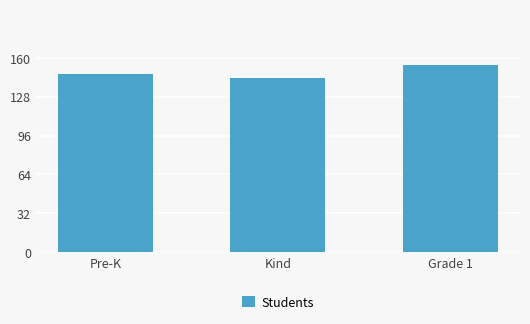

Is it true that the value at Grade 1 is 69.8?

False